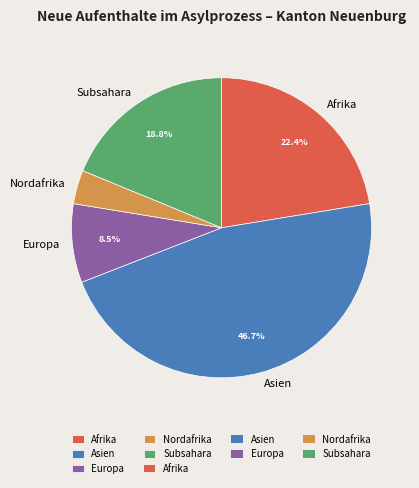

Rank the categories by value from lowest to highest.

Nordafrika, Europa, Subsahara, Afrika, Asien